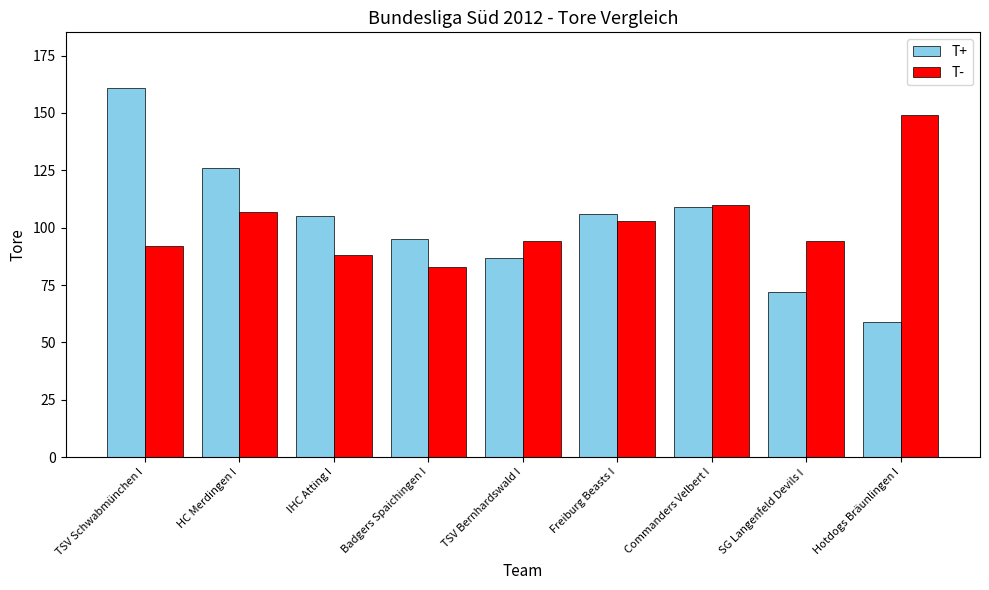

Reading left to right, extract all data points from this chart.

T+: 161	126	105	95	87	106	109	72	59
T-: 92	107	88	83	94	103	110	94	149